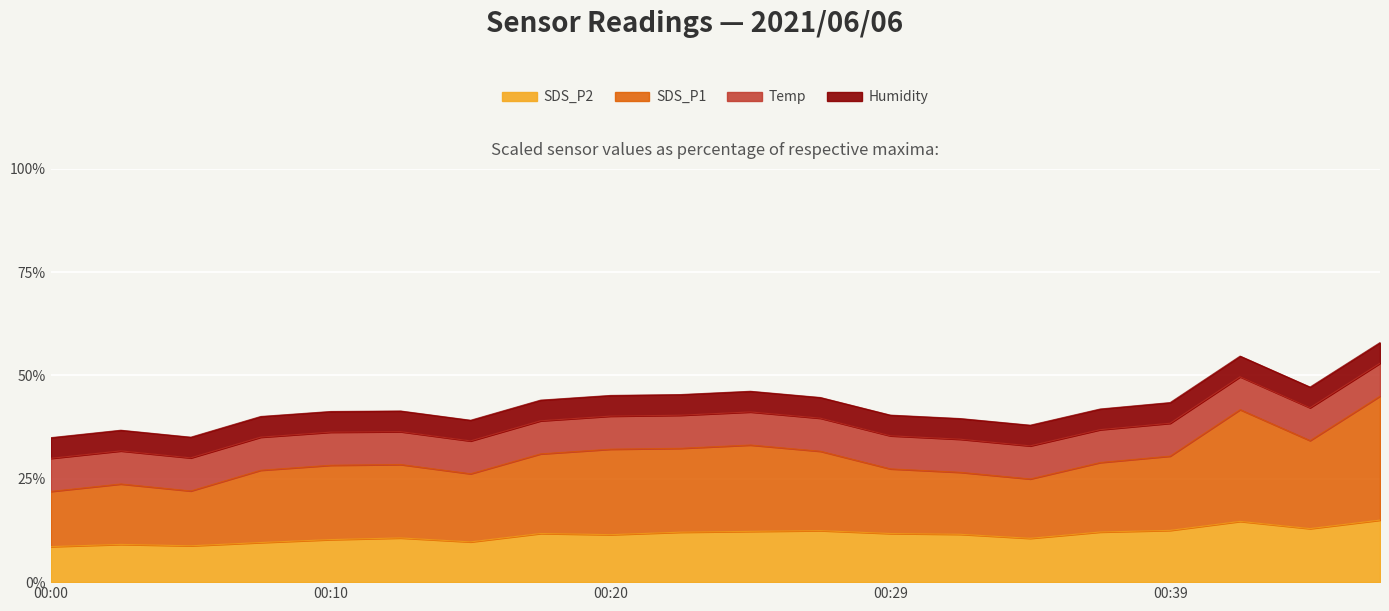

What is the highest value of the SDS_P2 series?

15.0